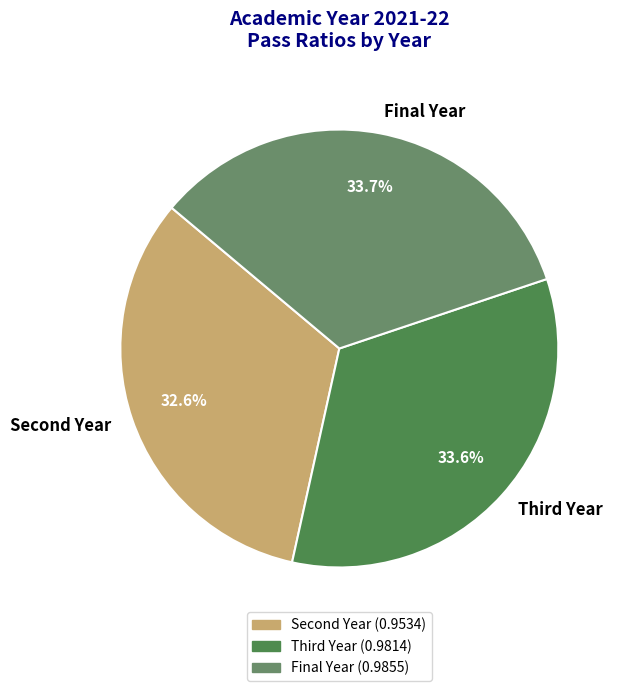

To the nearest percent, what portion does Final Year represent?

34%